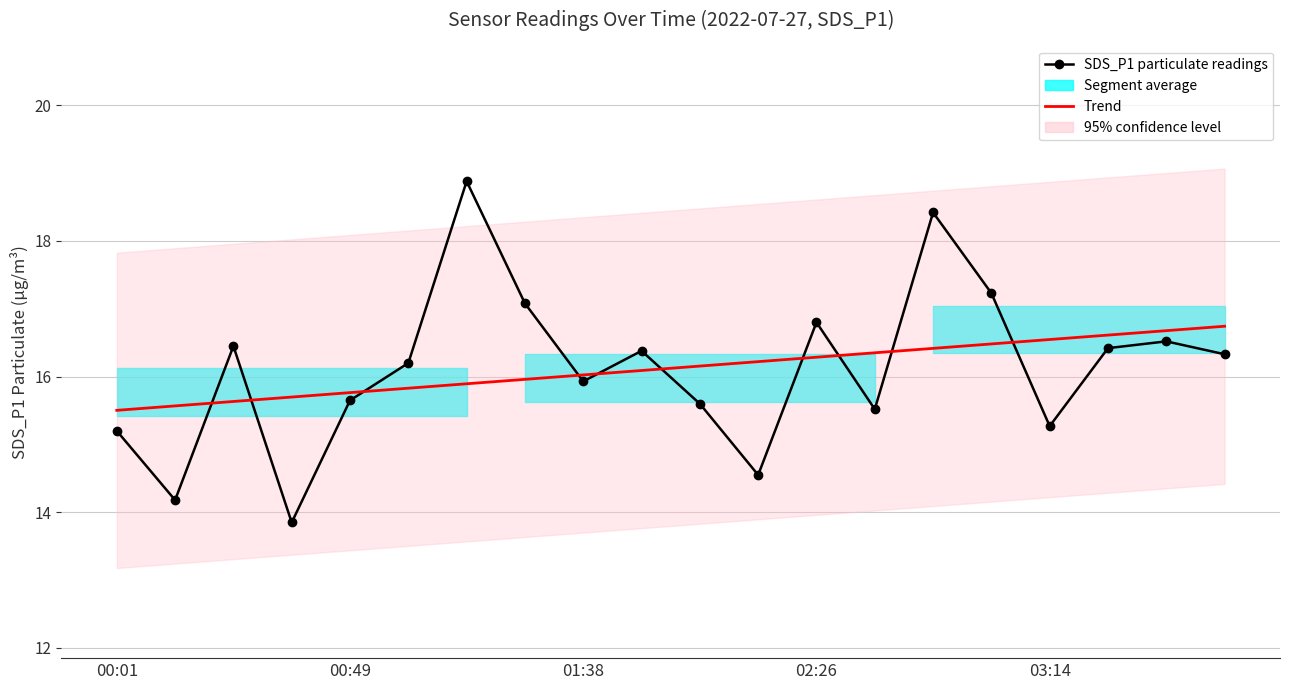

Between 9 and 5, which is larger?

9